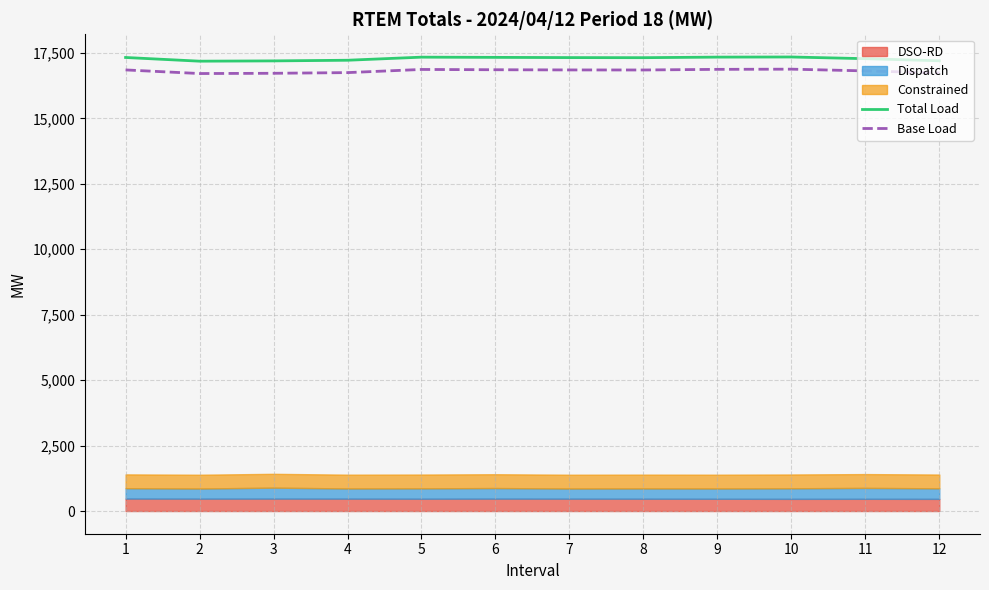

How many lines are shown in the chart?

2